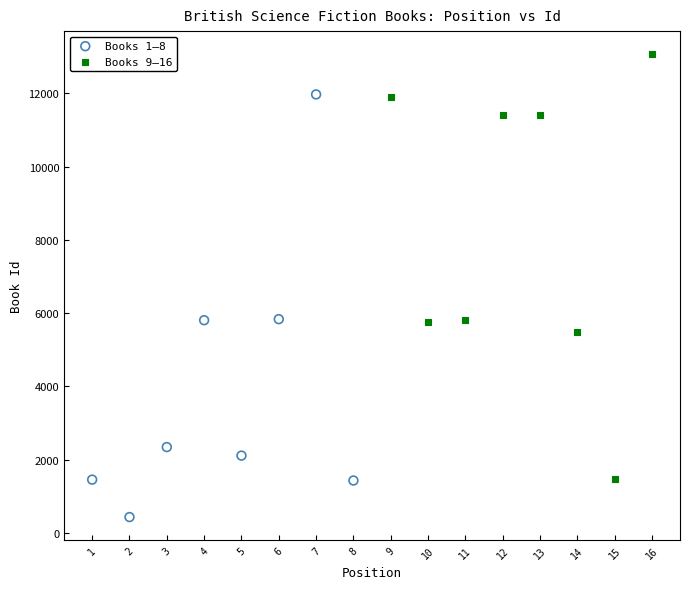

Which series reaches the maximum Y coordinate?

Books 9–16